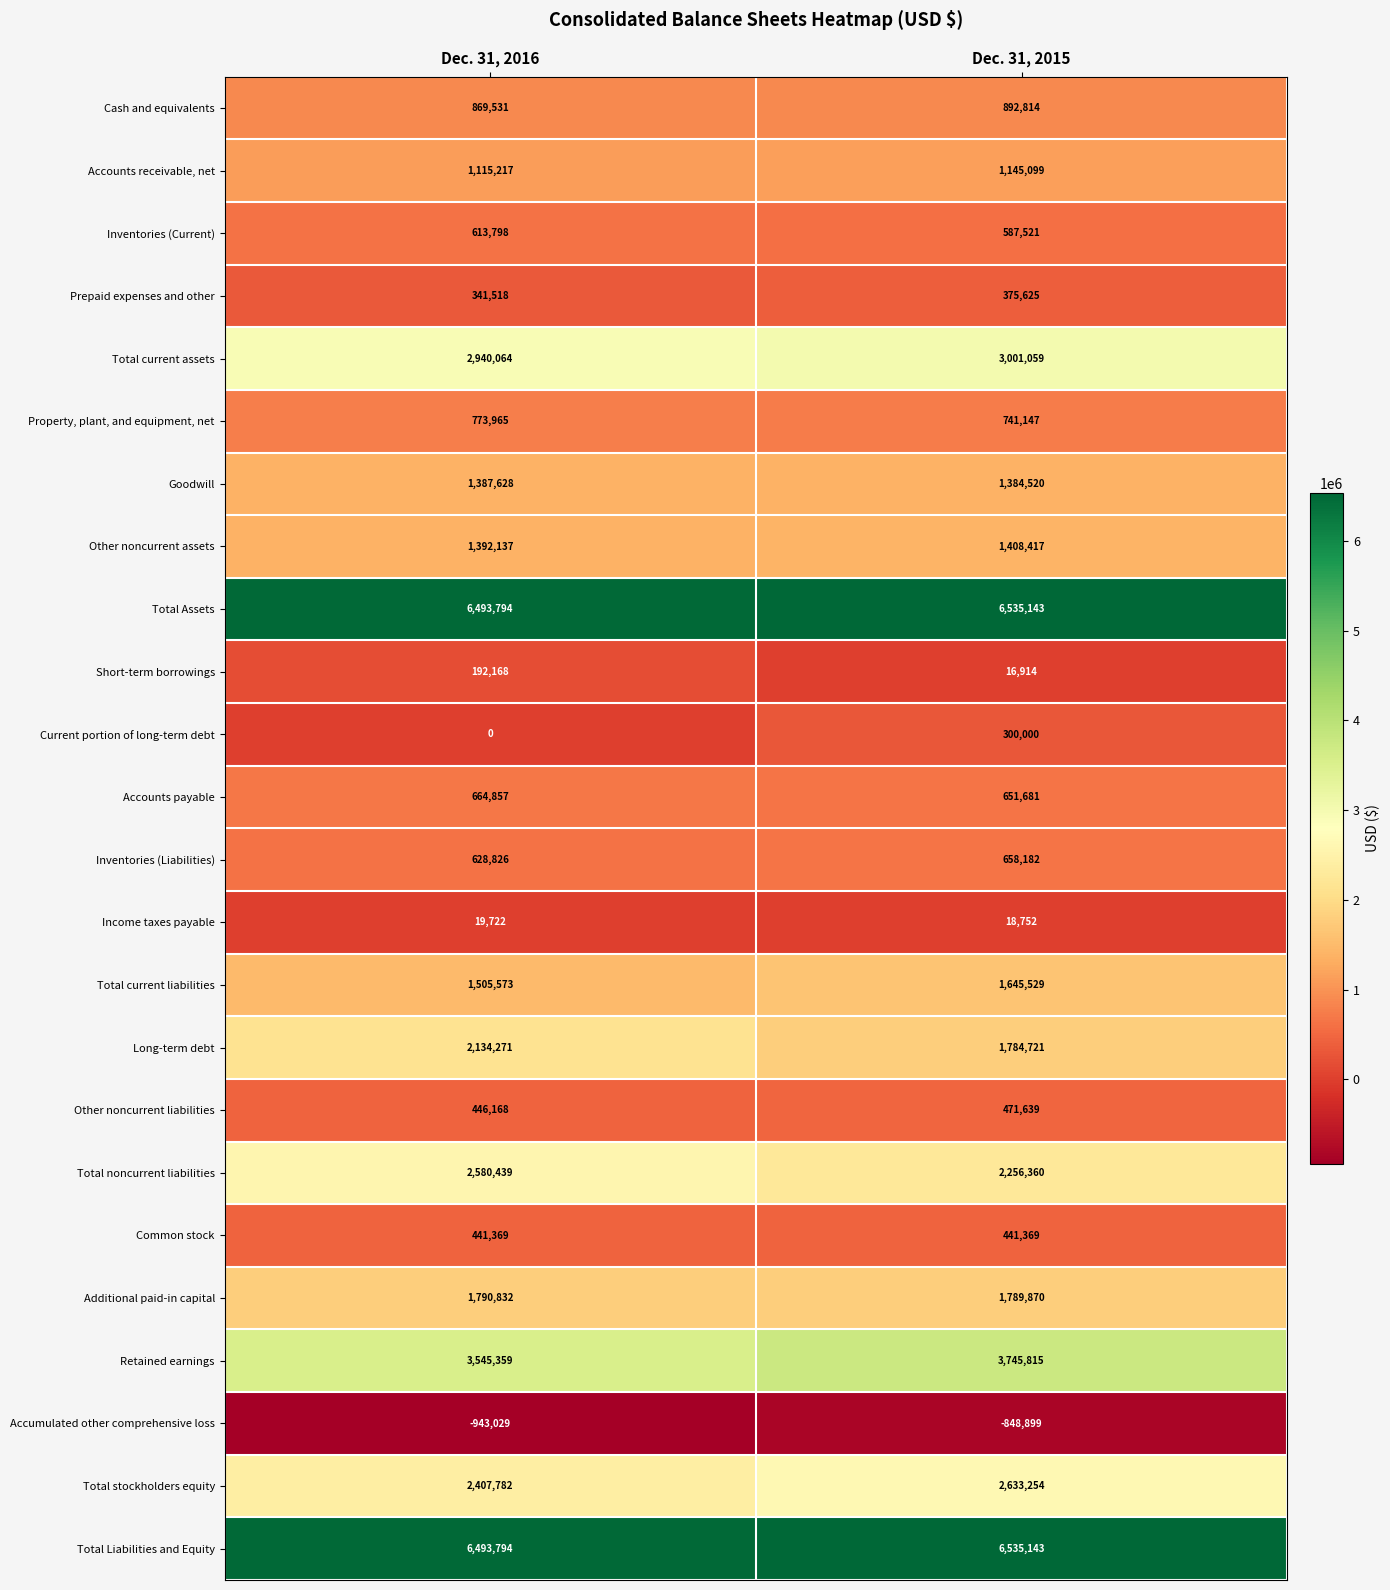

Where is Accumulated other comprehensive loss nearest to the value -895964?

Dec. 31, 2016